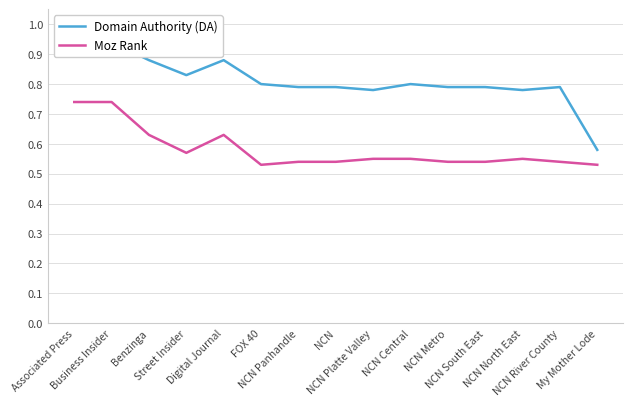

What position from the right is Business Insider?

14